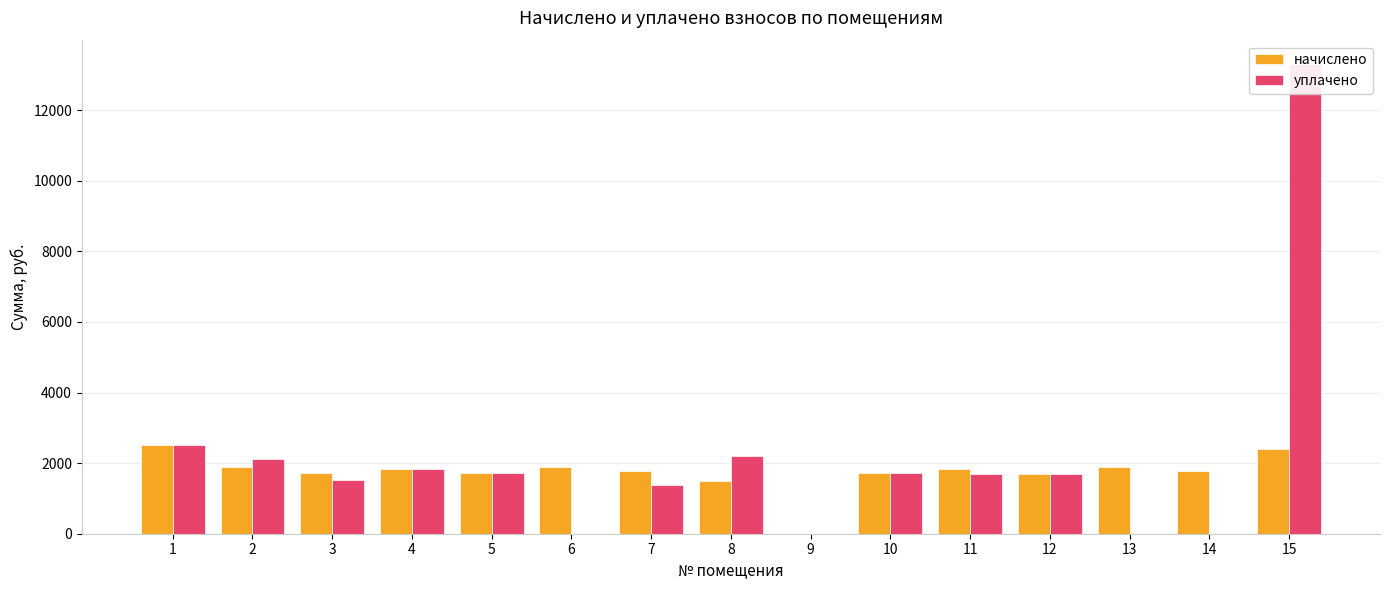

Which series has the largest total across all categories?

уплачено